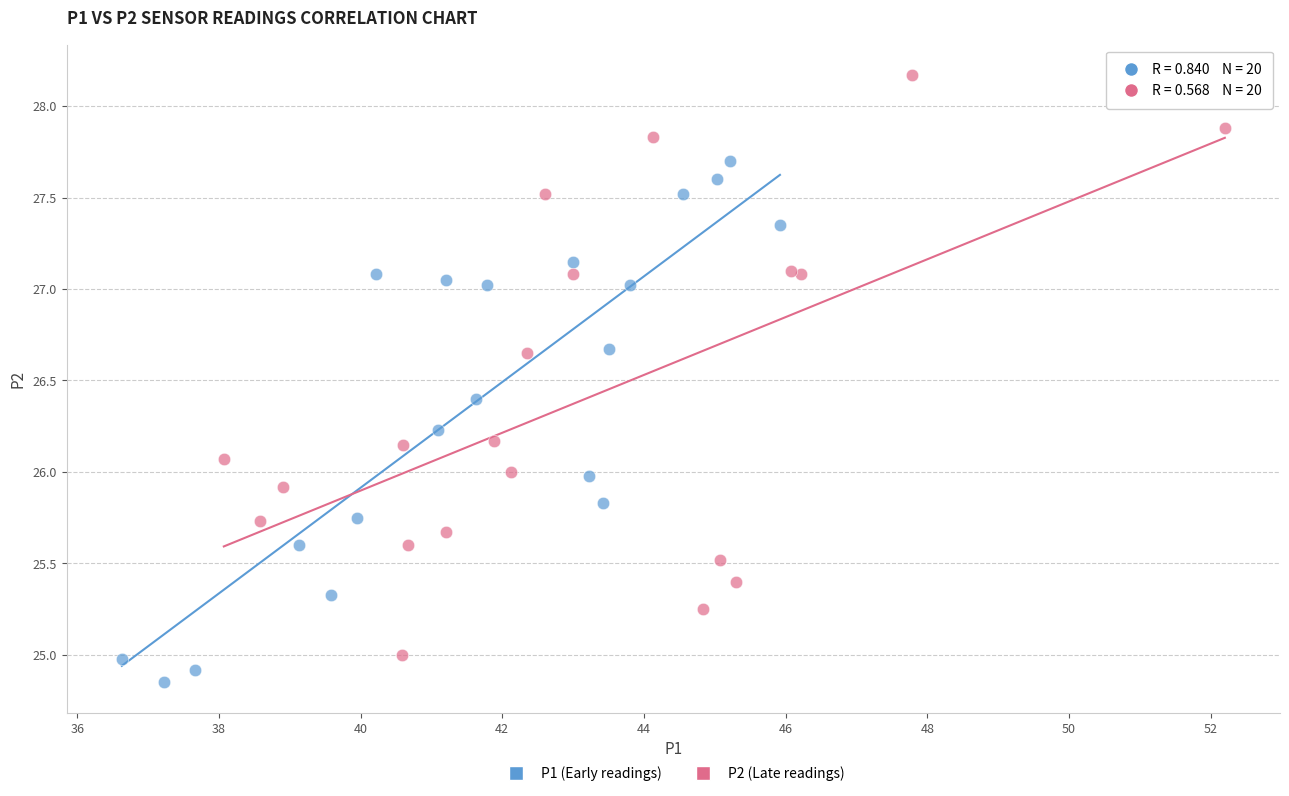

What are all the series names shown in the legend?

P1 (Early readings), P2 (Late readings)